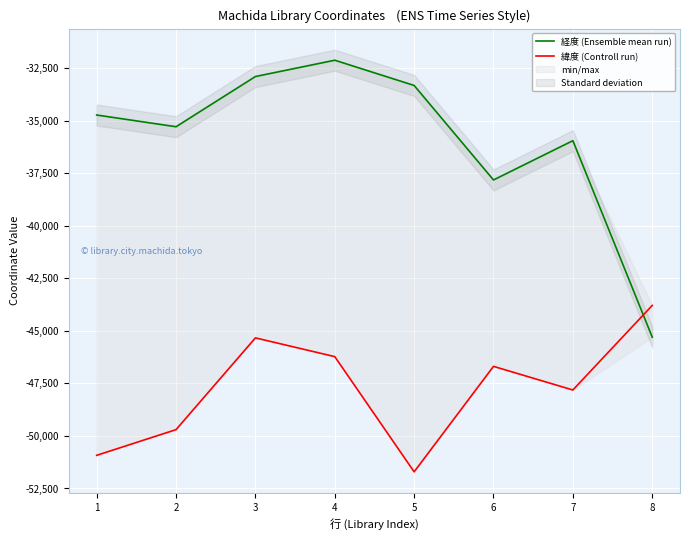

At which label does 緯度 (Controll run) reach its peak?

8